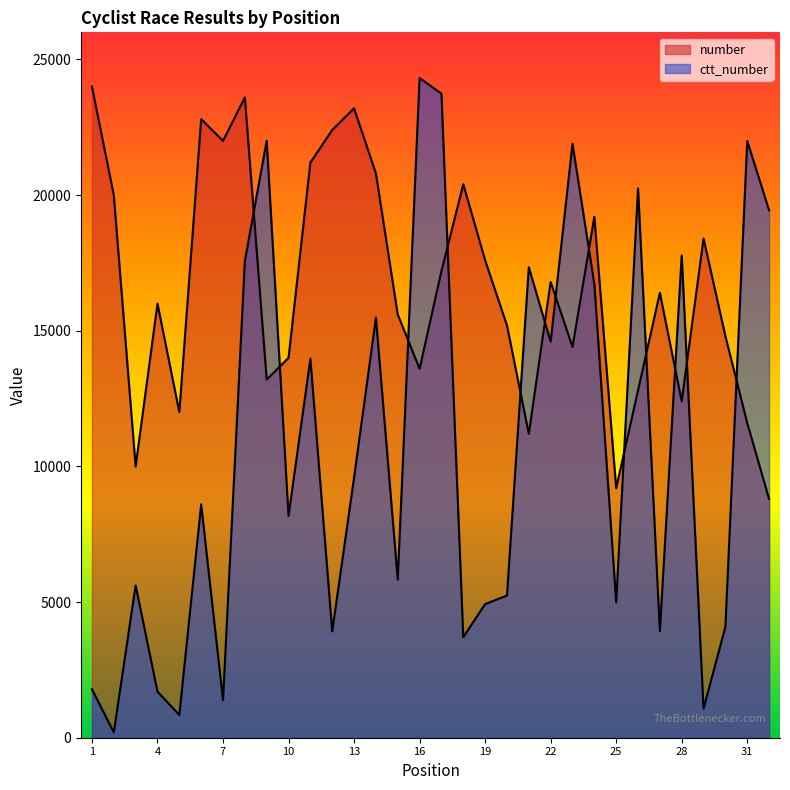

How many lines are shown in the chart?

2